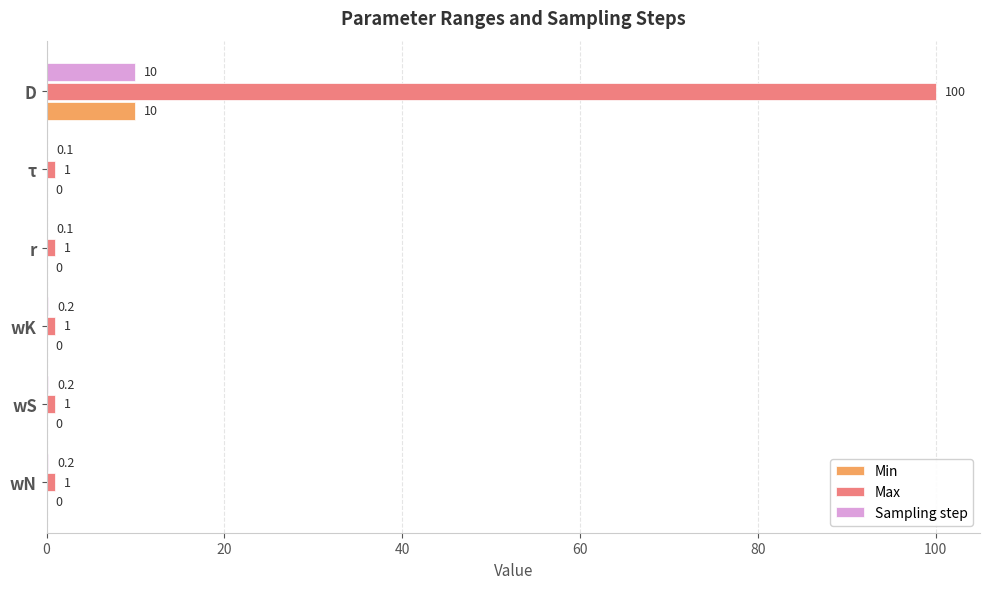

What is the sum of all Min values?

10.0